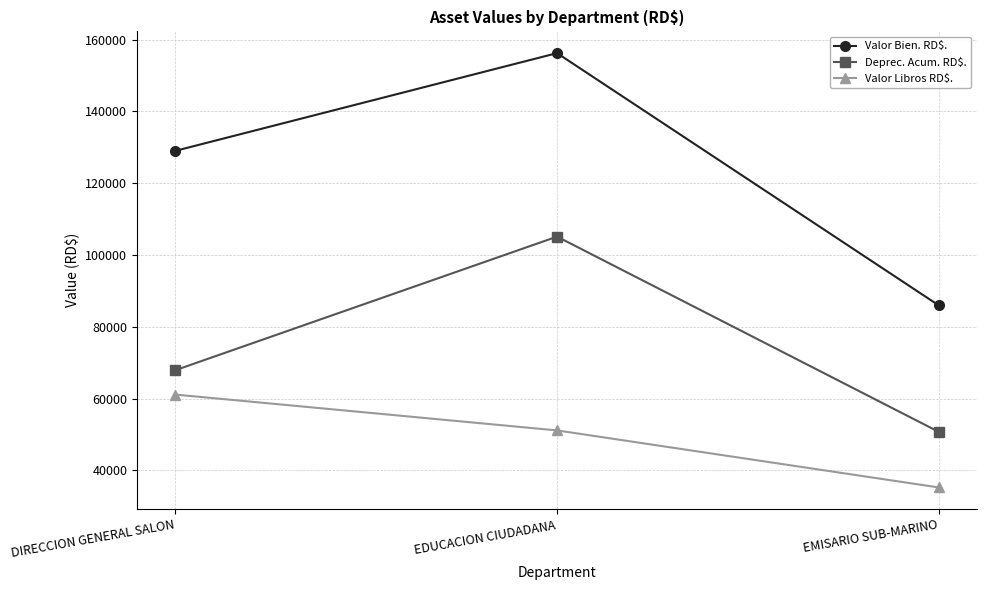

The Valor Libros RD$. series shows 83938.4 at EDUCACION CIUDADANA. True or false?

False